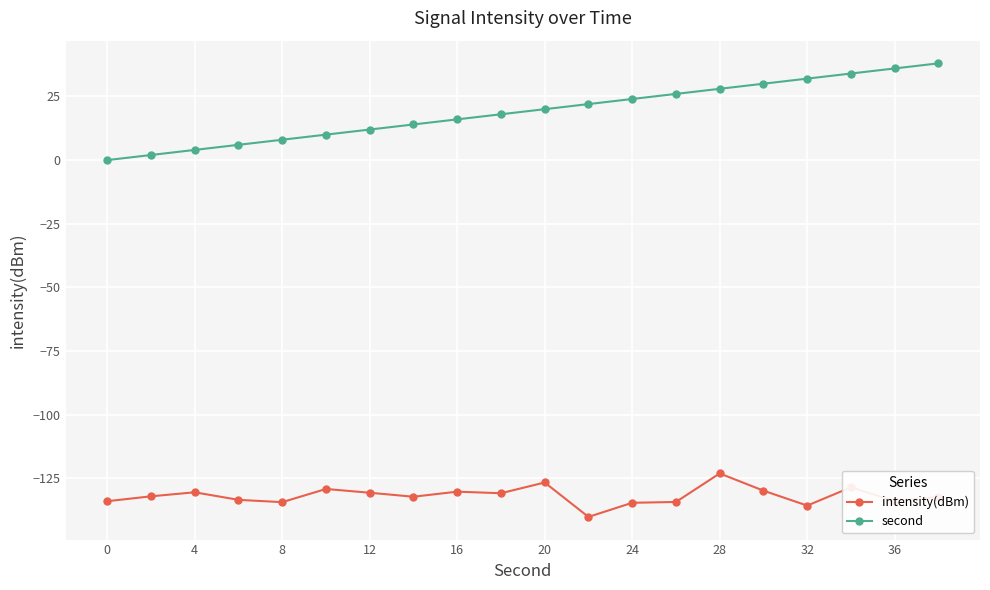

How many distinct data groups are displayed?

2